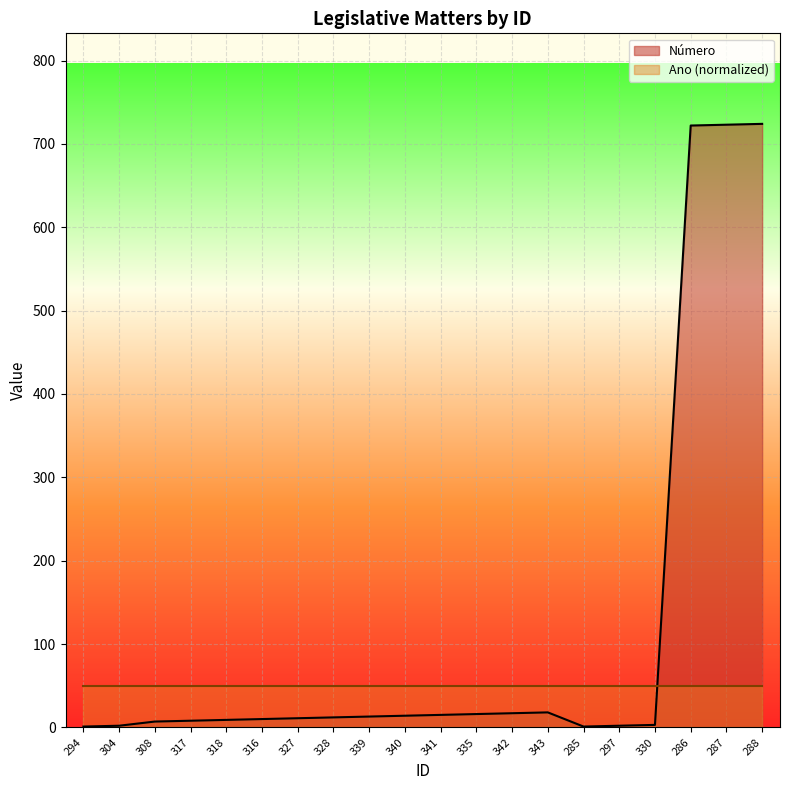

List the labels in order of value, smallest first.

294, 285, 304, 297, 330, 308, 317, 318, 316, 327, 328, 339, 340, 341, 335, 342, 343, 286, 287, 288